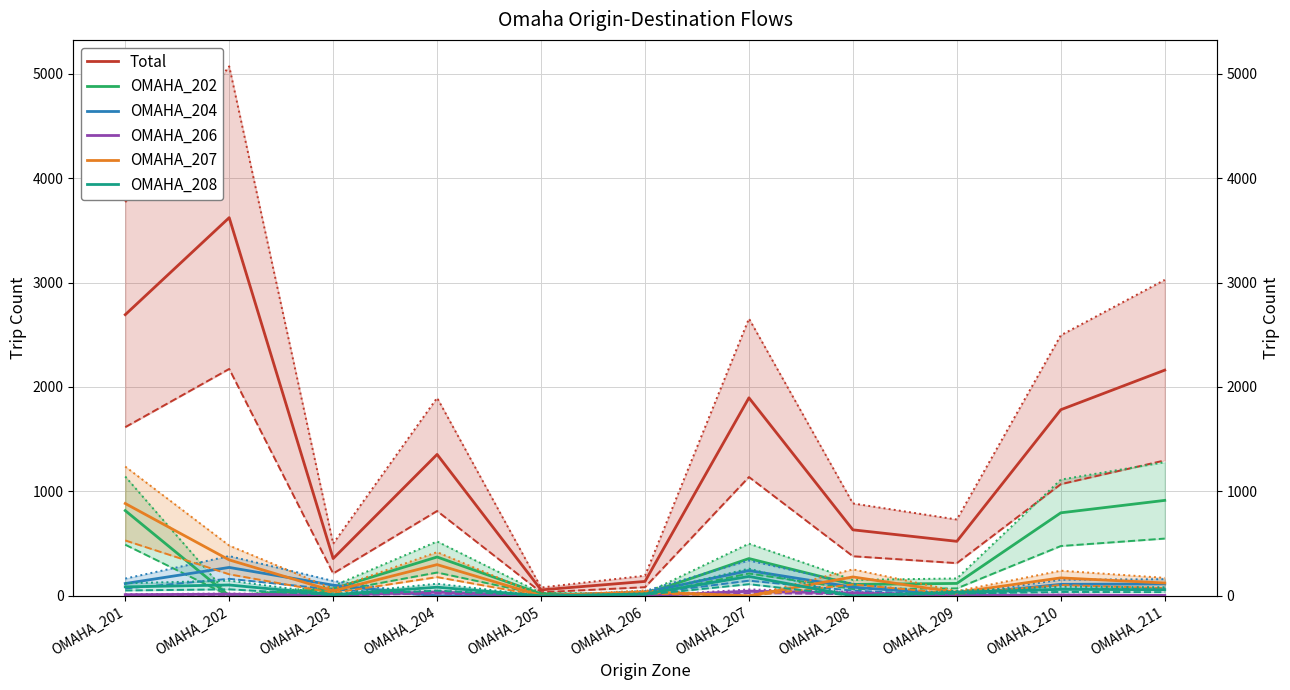

Between which two adjacent categories do OMAHA_202 and OMAHA_207 first intersect?

OMAHA_202 and OMAHA_203